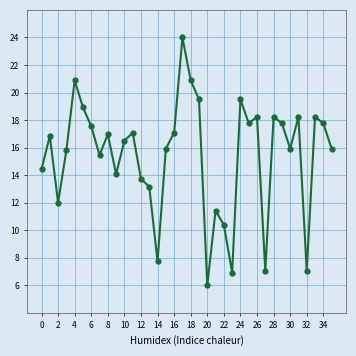

What is the maximum value shown in the chart?

24.0